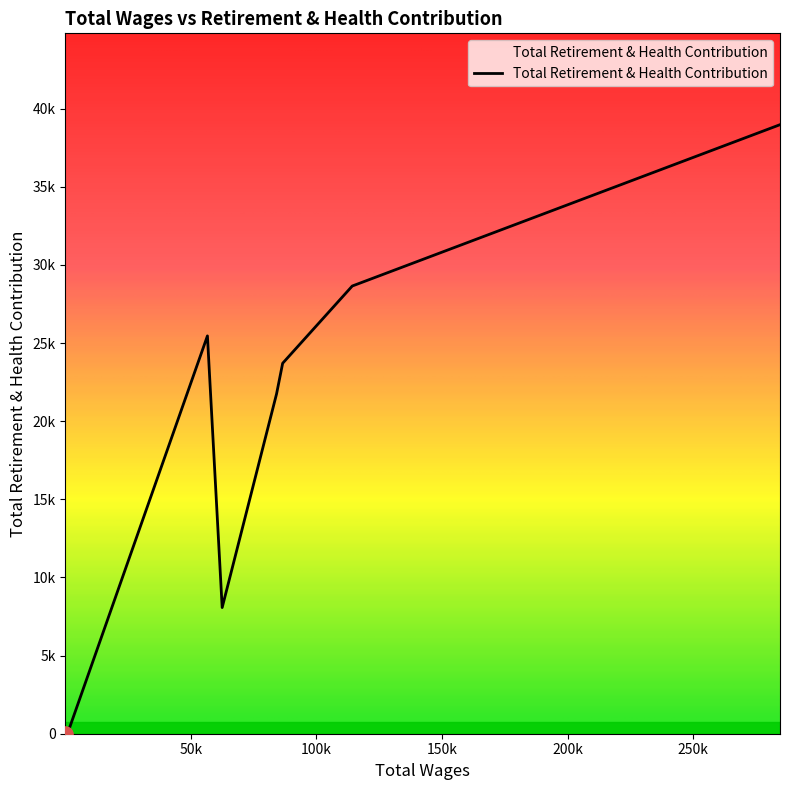

Does the chart have visible grid lines?

No